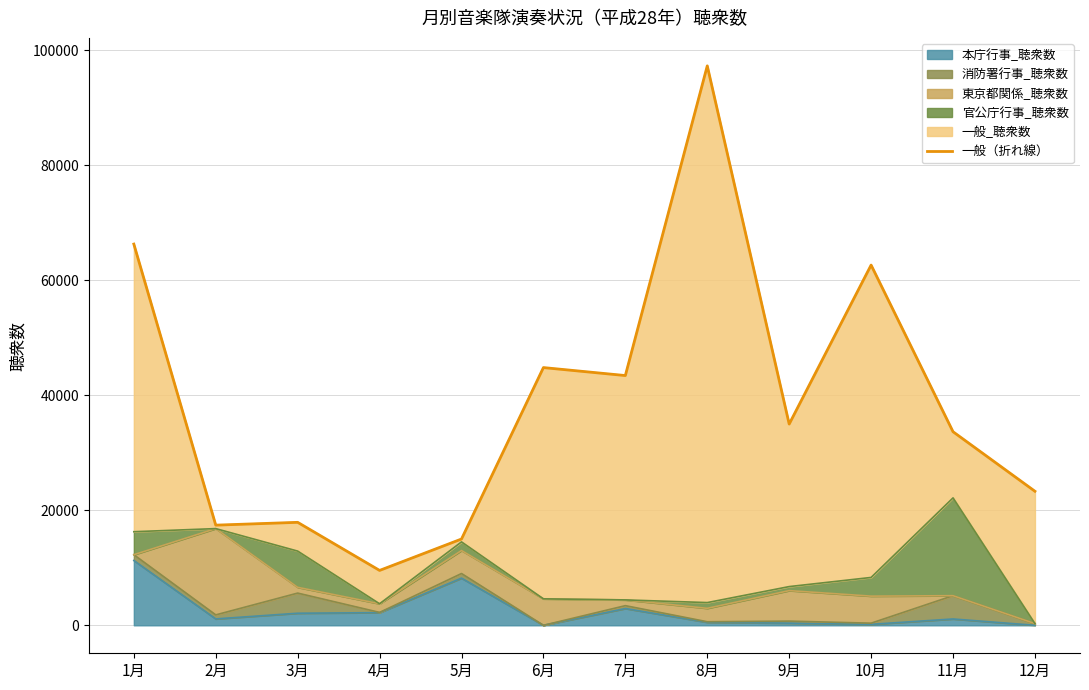

Between 8月 and 5月, which is larger?

8月